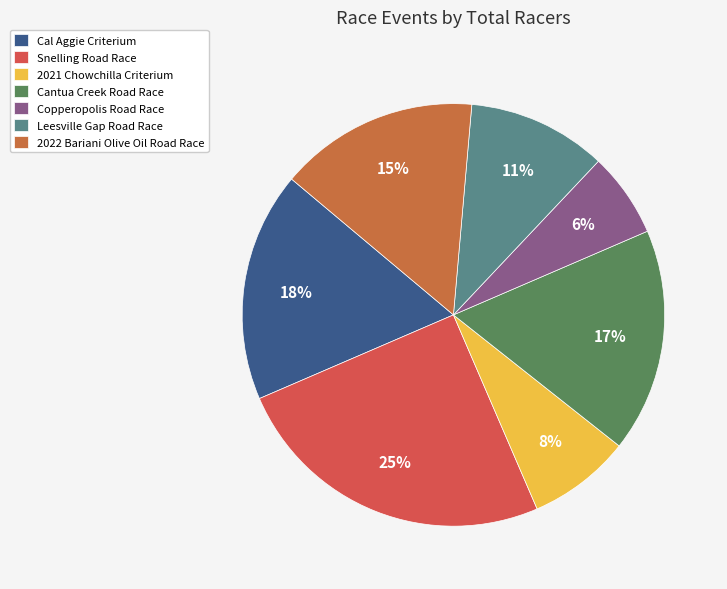

Is it true that 2021 Chowchilla Criterium is 1% of the pie?

False